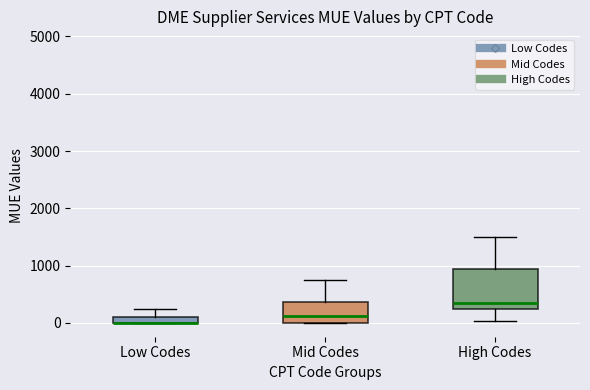

Where is the lower edge of the box for Low Codes on the y-axis? The values are not printed on the chart, so give them approximately, as read against the axis.

0